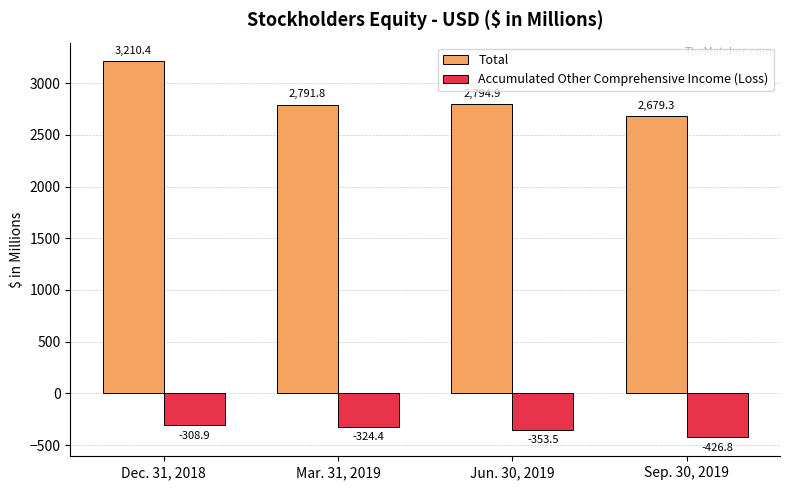

Reading left to right, transcribe all the data shown in this chart.

Total: Dec. 31, 2018=3210.4	Mar. 31, 2019=2791.8	Jun. 30, 2019=2794.9	Sep. 30, 2019=2679.3
Accumulated Other Comprehensive Income (Loss): Dec. 31, 2018=-308.9	Mar. 31, 2019=-324.4	Jun. 30, 2019=-353.5	Sep. 30, 2019=-426.8